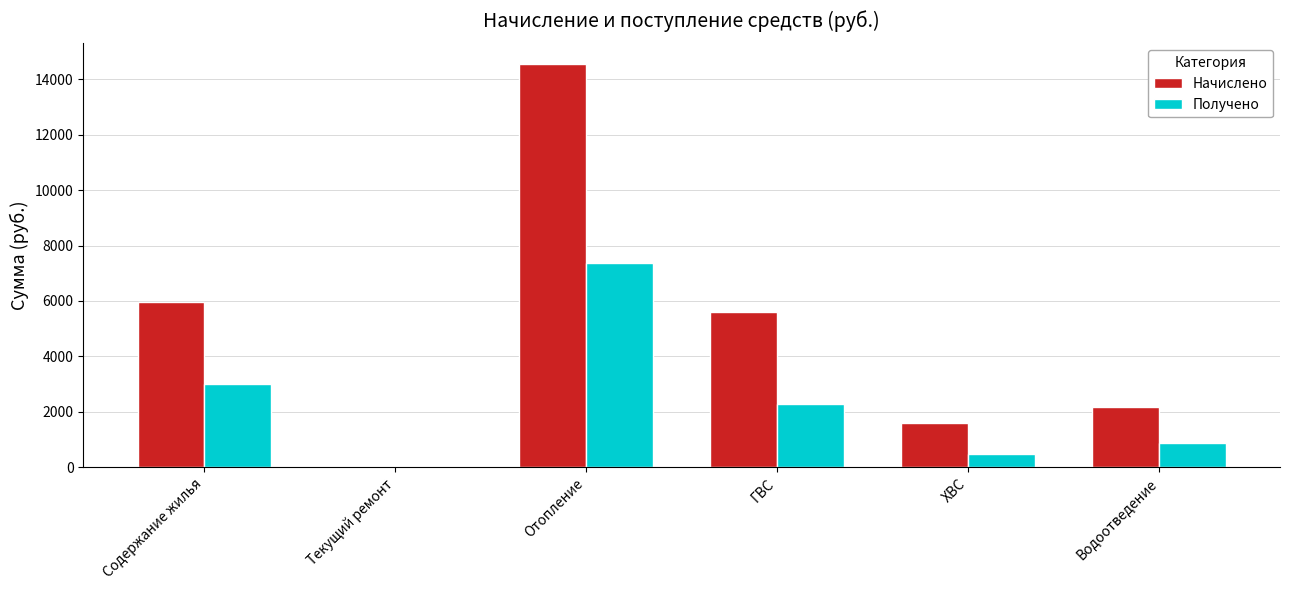

The value of Получено at Водоотведение is 878.3. True or false?

True